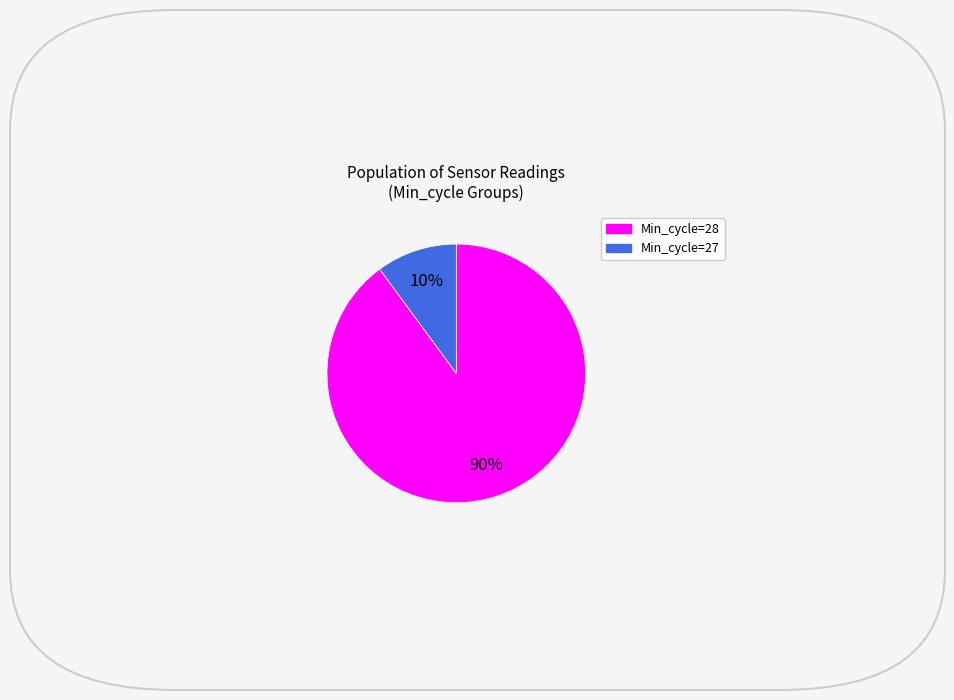

Is there a majority slice in this chart?

Yes